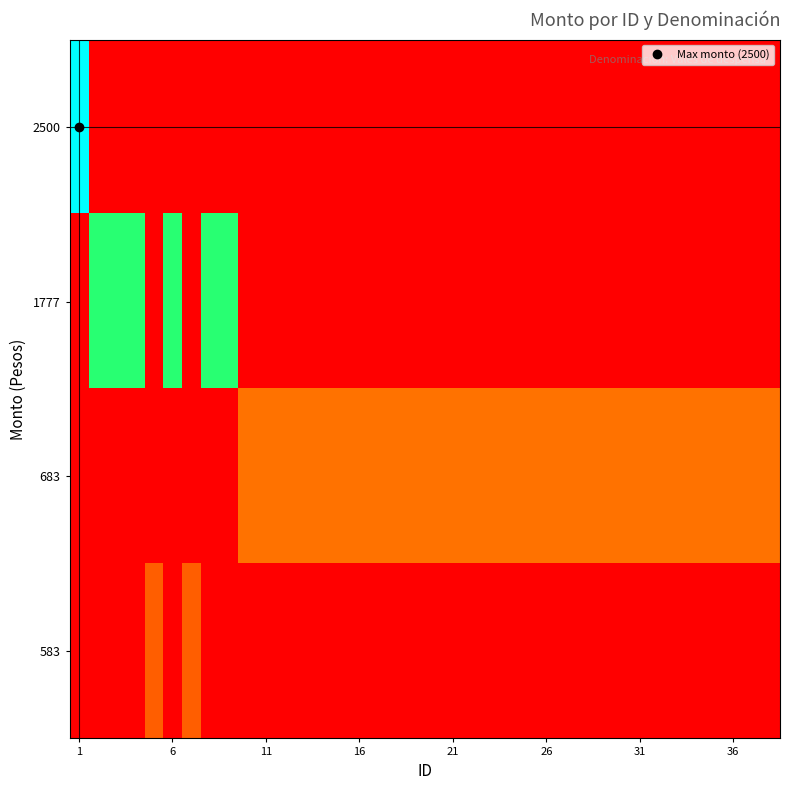

Reading left to right, list all the values displayed in this chart.

2500: 1.0	0.0	0.0	0.0	0.0	0.0	0.0	0.0	0.0	0.0	0.0	0.0	0.0	0.0	0.0	0.0	0.0	0.0	0.0	0.0	0.0	0.0	0.0	0.0	0.0	0.0	0.0	0.0	0.0	0.0	0.0	0.0	0.0	0.0	0.0	0.0	0.0	0.0
1777: 0.0	0.7	0.7	0.7	0.0	0.7	0.0	0.7	0.7	0.0	0.0	0.0	0.0	0.0	0.0	0.0	0.0	0.0	0.0	0.0	0.0	0.0	0.0	0.0	0.0	0.0	0.0	0.0	0.0	0.0	0.0	0.0	0.0	0.0	0.0	0.0	0.0	0.0
683: 0.0	0.0	0.0	0.0	0.0	0.0	0.0	0.0	0.0	0.3	0.3	0.3	0.3	0.3	0.3	0.3	0.3	0.3	0.3	0.3	0.3	0.3	0.3	0.3	0.3	0.3	0.3	0.3	0.3	0.3	0.3	0.3	0.3	0.3	0.3	0.3	0.3	0.3
583: 0.0	0.0	0.0	0.0	0.2	0.0	0.2	0.0	0.0	0.0	0.0	0.0	0.0	0.0	0.0	0.0	0.0	0.0	0.0	0.0	0.0	0.0	0.0	0.0	0.0	0.0	0.0	0.0	0.0	0.0	0.0	0.0	0.0	0.0	0.0	0.0	0.0	0.0